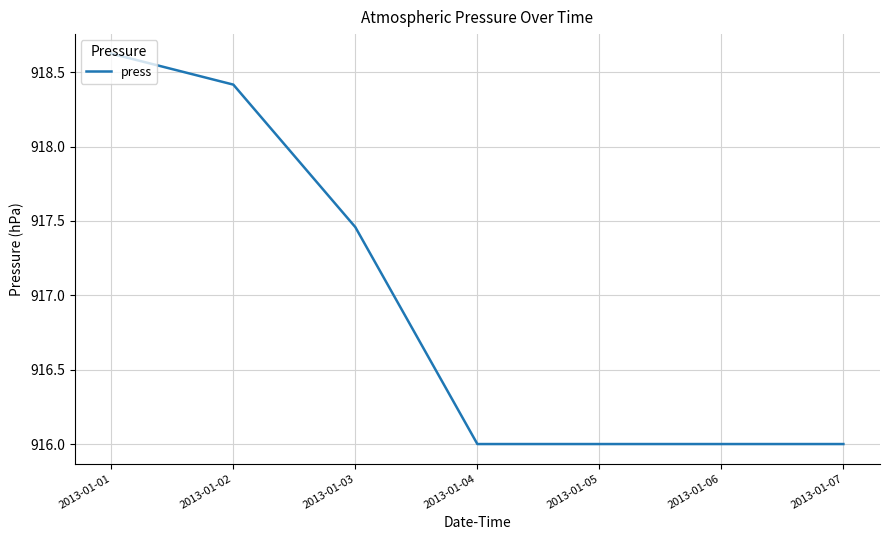

Where is the data nearest to the value 917?

2013-01-03